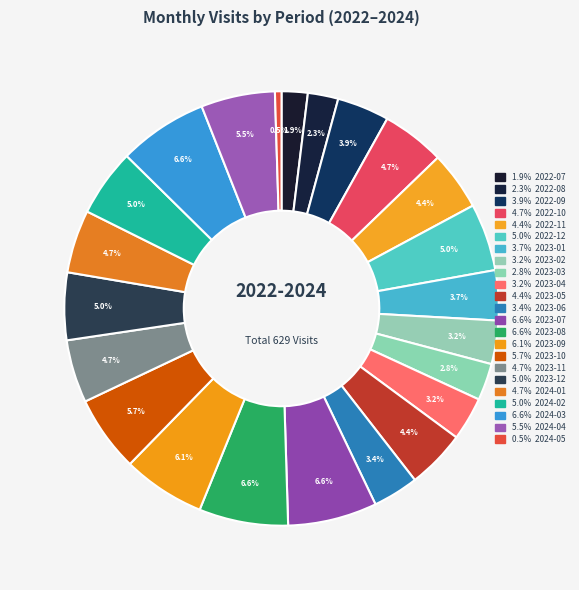

How many segments does this pie chart have?

23